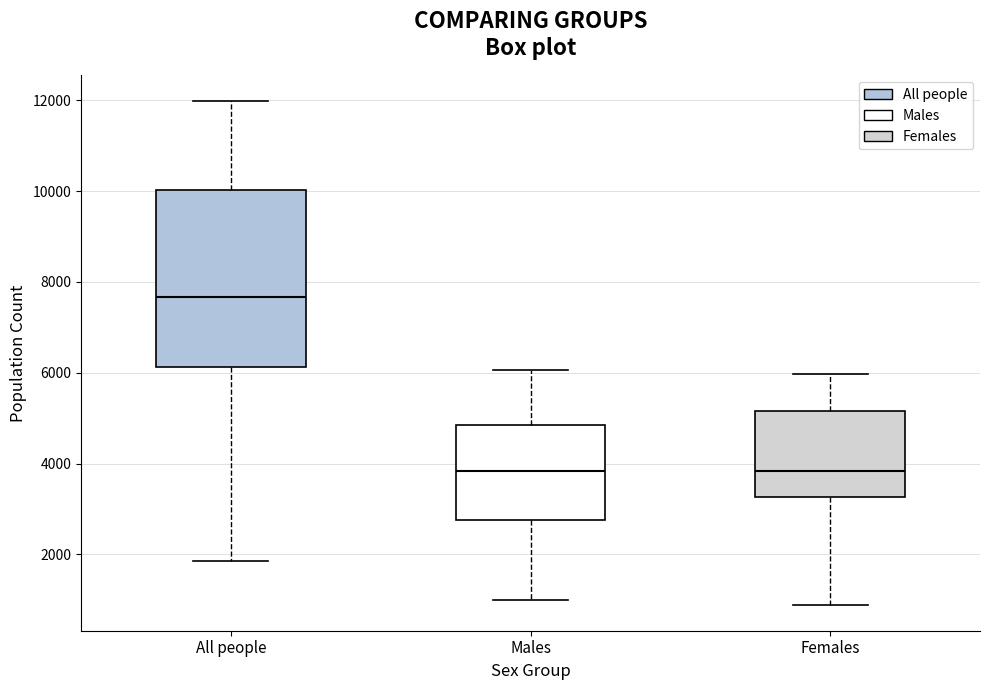

Where does the upper whisker of the box for Females end on the y-axis? The values are not printed on the chart, so give them approximately, as read against the axis.

6000